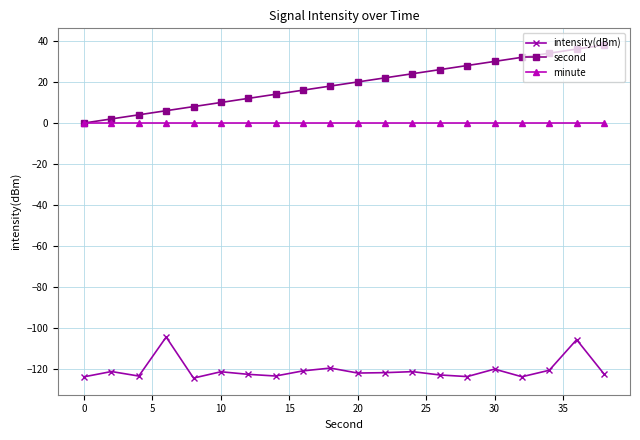

True or false: intensity(dBm) and second cross at least once.

False